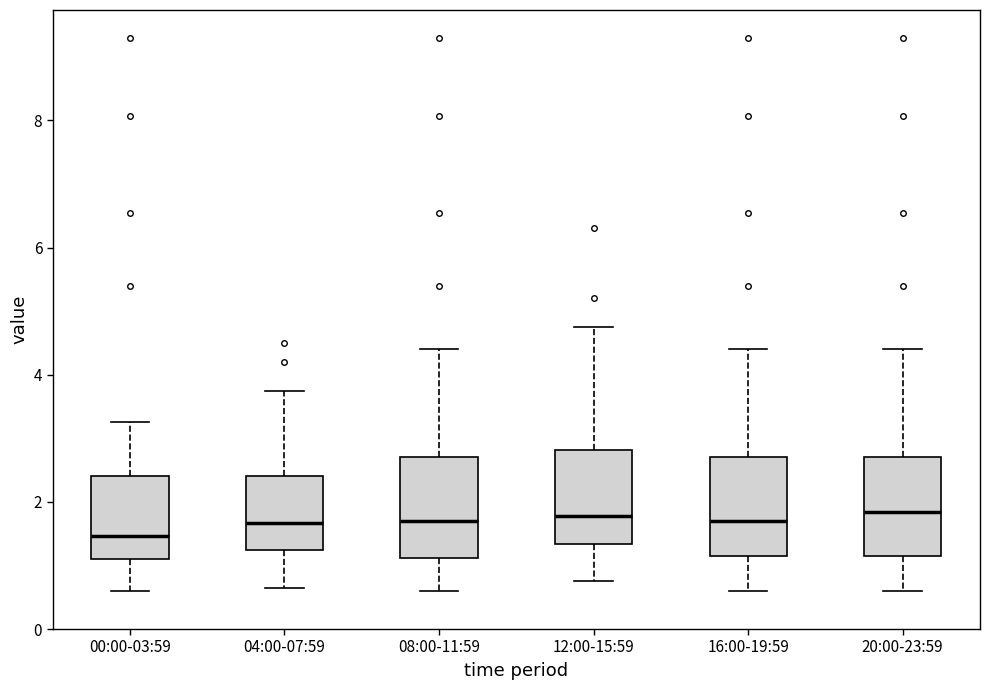

Which box's median line is the lowest?

00:00-03:59